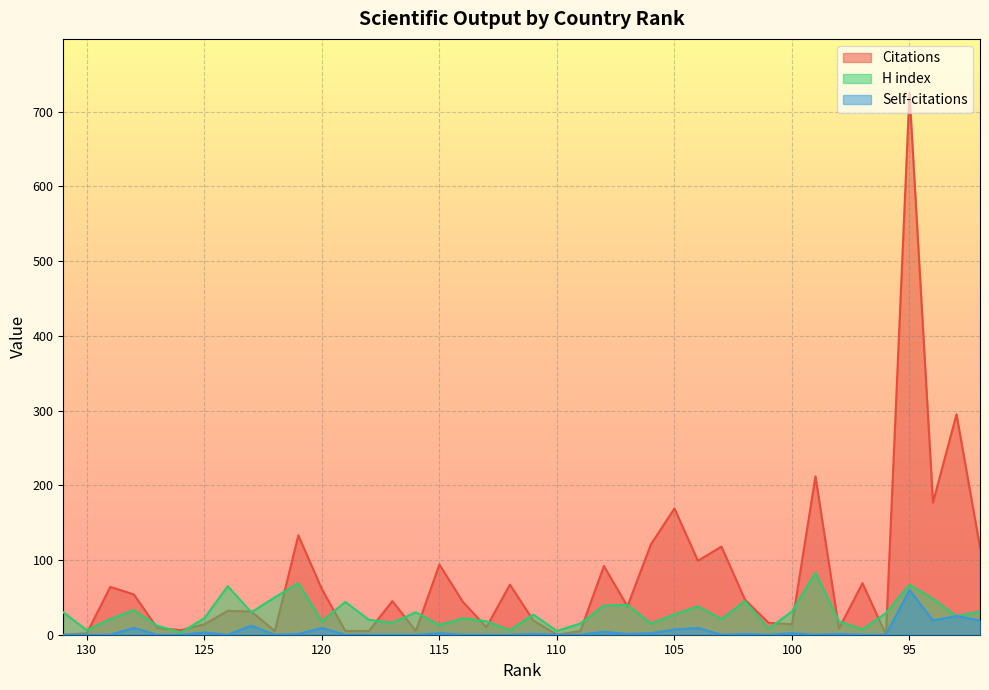

True or false: H index and Self-citations intersect in this chart.

False